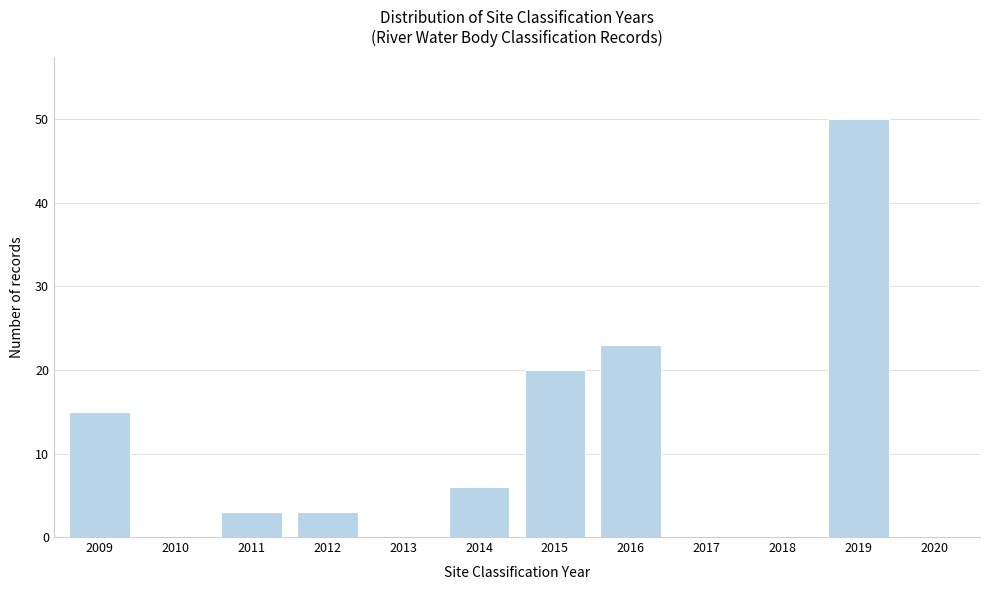

Reading right to left, extract all data points from this chart.

2020=0	2019=50	2018=0	2017=0	2016=23	2015=20	2014=6	2013=0	2012=3	2011=3	2010=0	2009=15